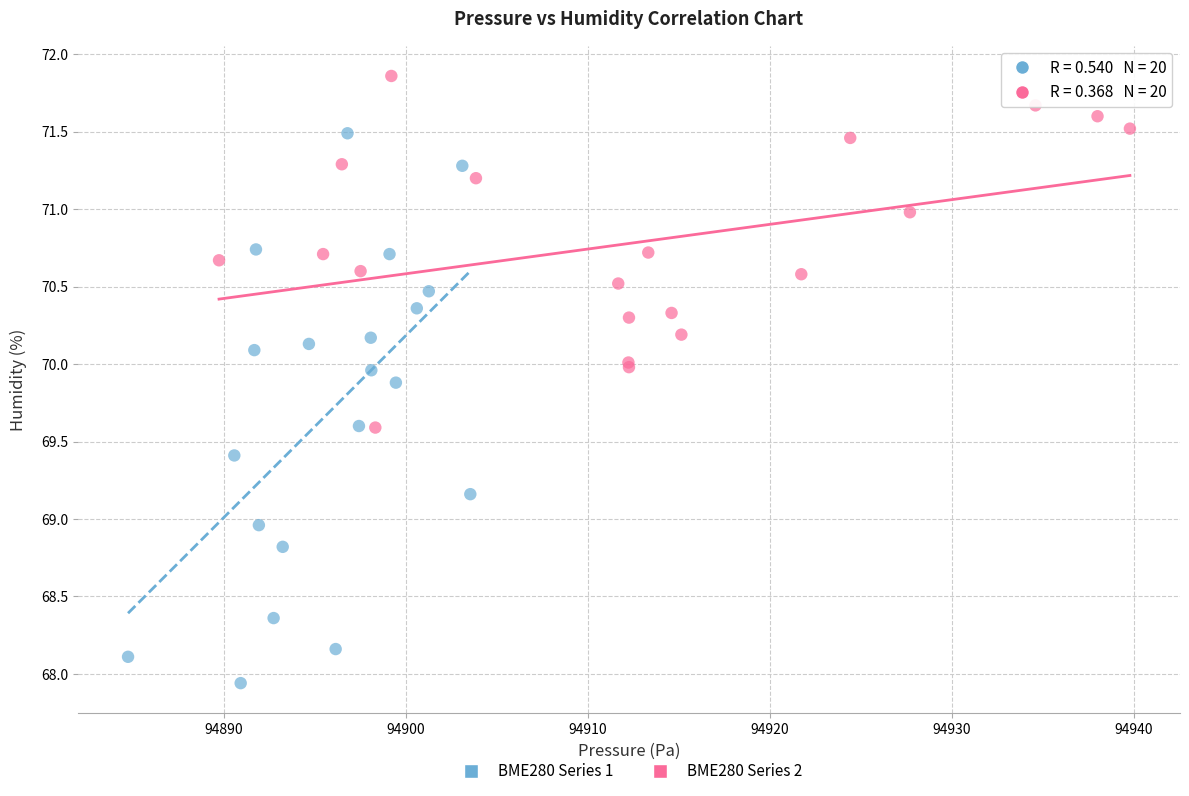

Which series has the largest Y range (max minus min)?

BME280 Series 1